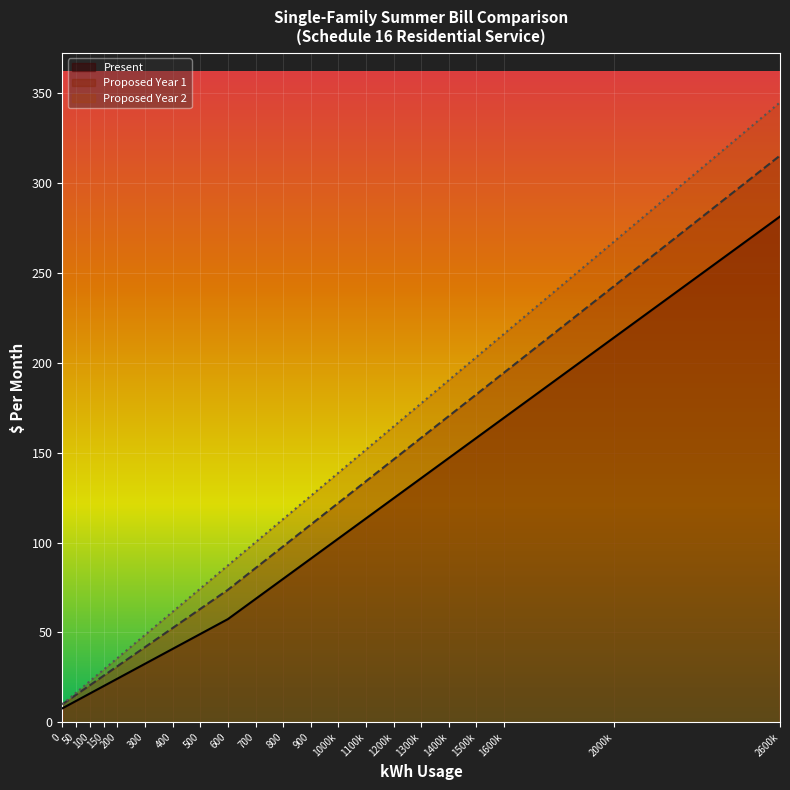

Reading left to right, extract all data points from this chart.

Present: 7.8	11.9	16.0	20.2	24.3	32.6	40.9	49.1	57.4	68.6	79.8	91.0	102.2	113.4	124.6	135.8	147.0	158.2	169.4	214.2	281.4
Proposed Year 1: 10.0	15.3	20.6	25.9	31.2	41.9	52.5	63.1	73.7	85.8	97.9	109.9	122.0	134.1	146.2	158.2	170.3	182.4	194.5	242.8	315.3
Proposed Year 2: 10.0	16.4	22.9	29.3	35.8	48.6	61.5	74.4	87.3	100.2	113.0	125.9	138.8	151.7	164.5	177.4	190.3	203.2	216.1	267.6	344.9